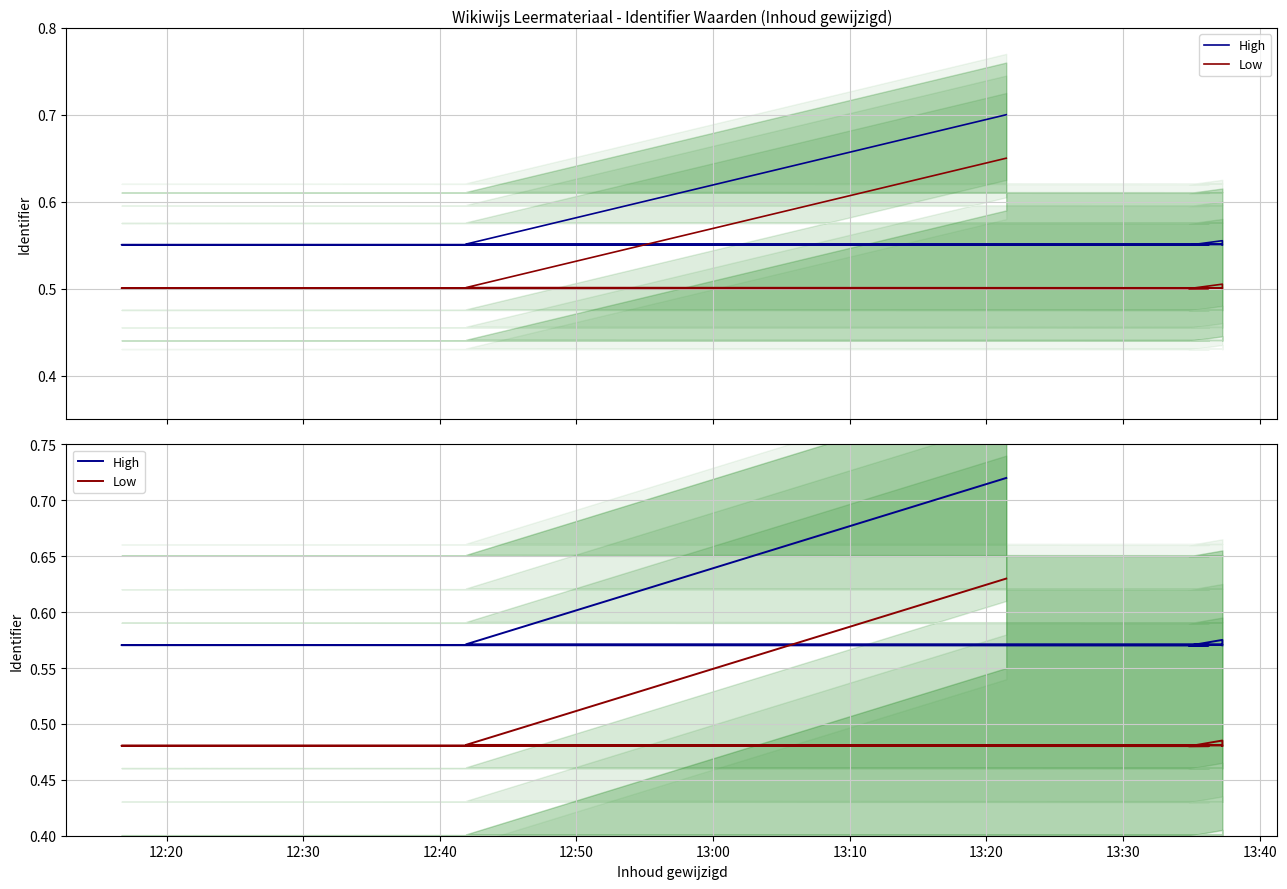

List the series in order of their peak value, highest first.

High, Low